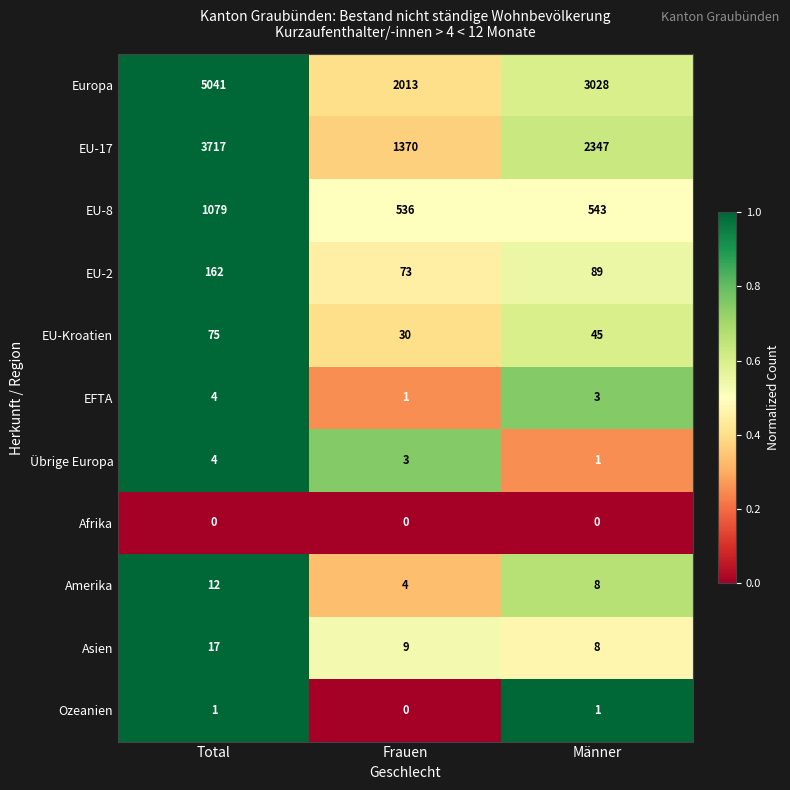

Which series changed the most between Total and Männer?

Europa